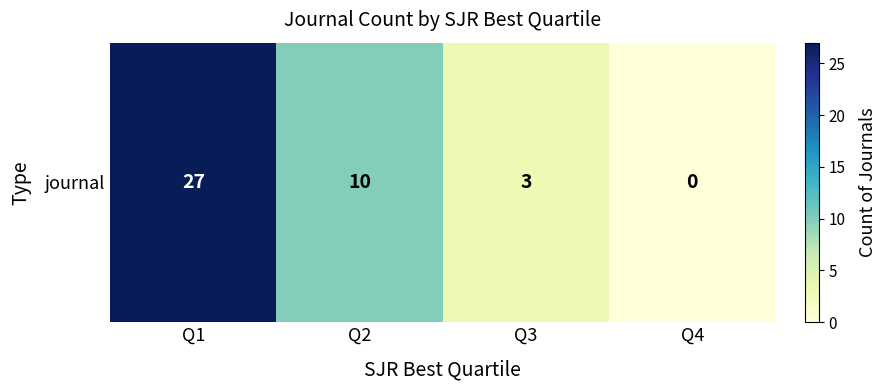

Reading left to right, extract all data points from this chart.

27	10	3	0